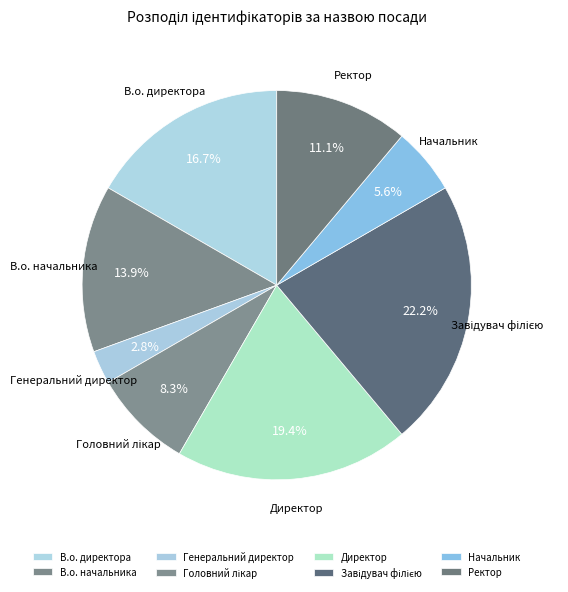

Which category has the smallest portion of the pie?

Генеральний директор